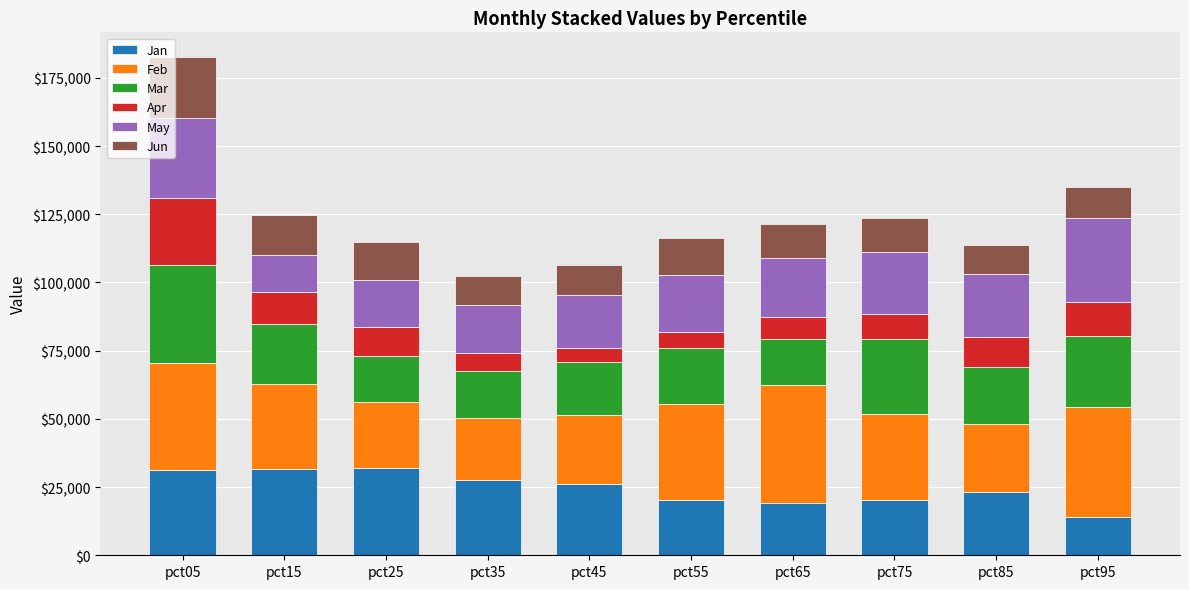

How many bars are there in total?

10